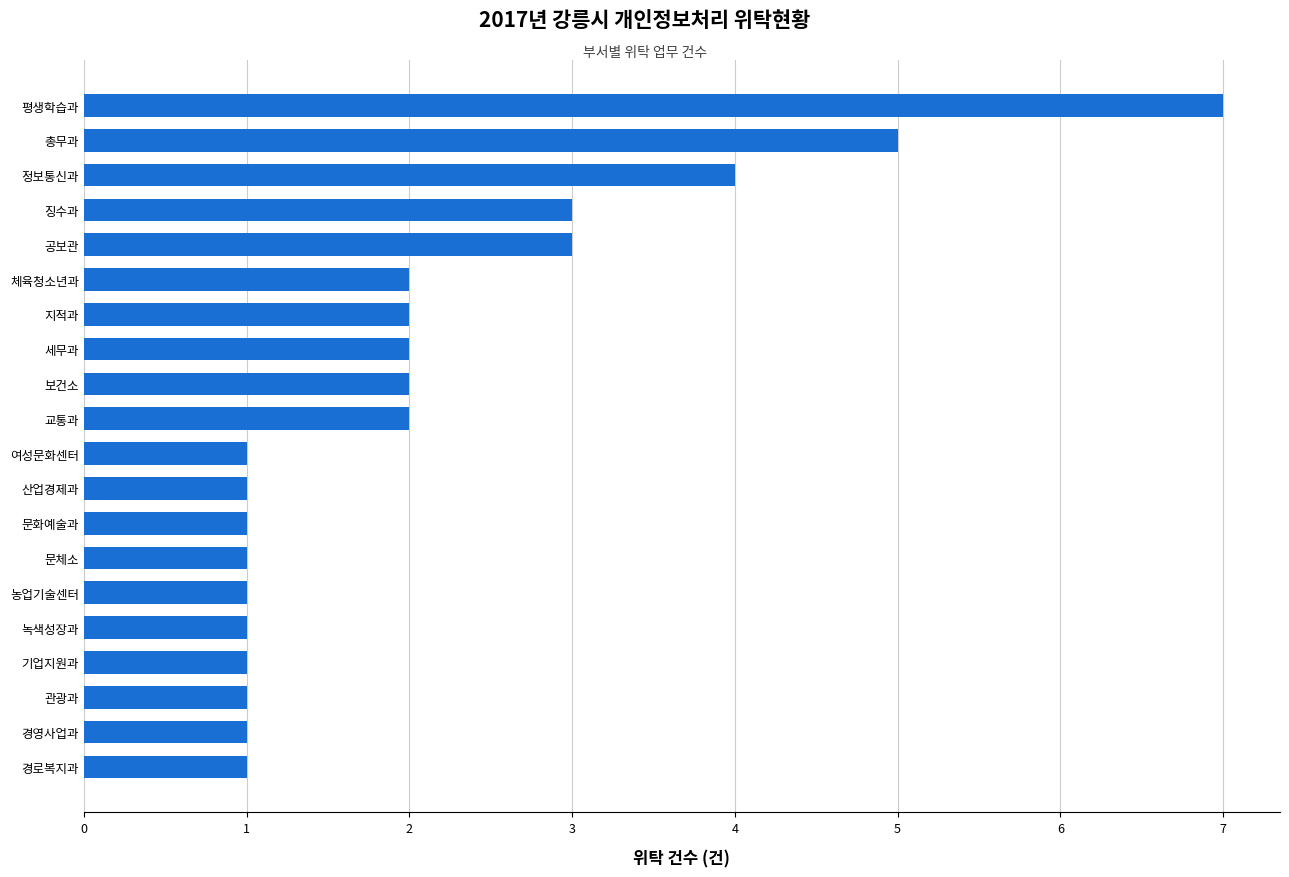

Count the number of data series in this chart.

1